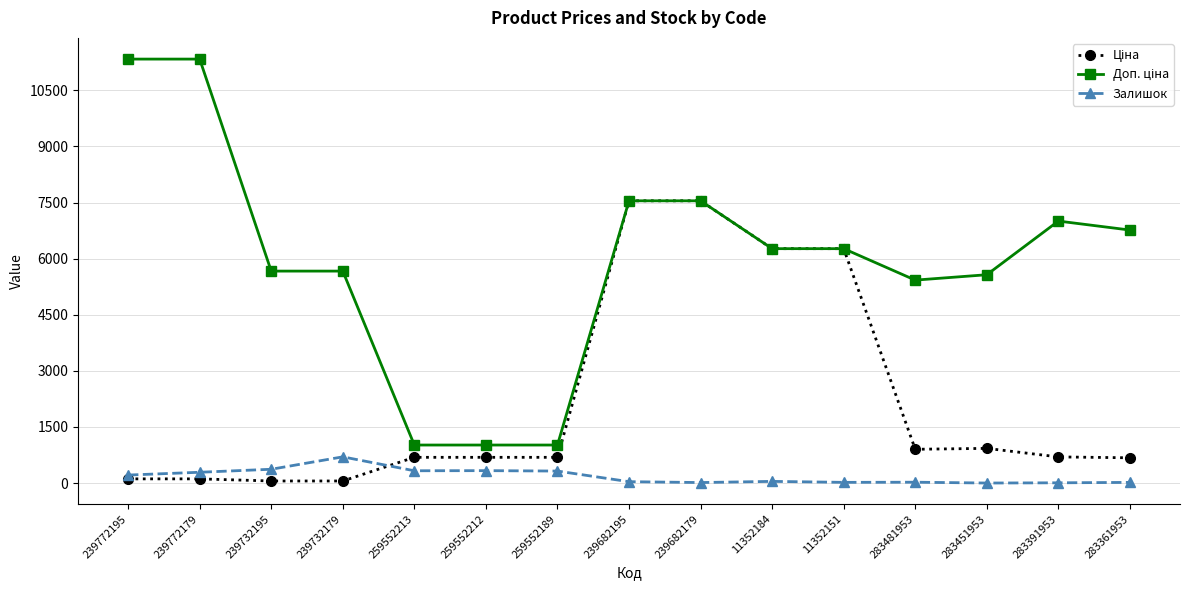

What is the total value across all series at 259552212?

2039.9